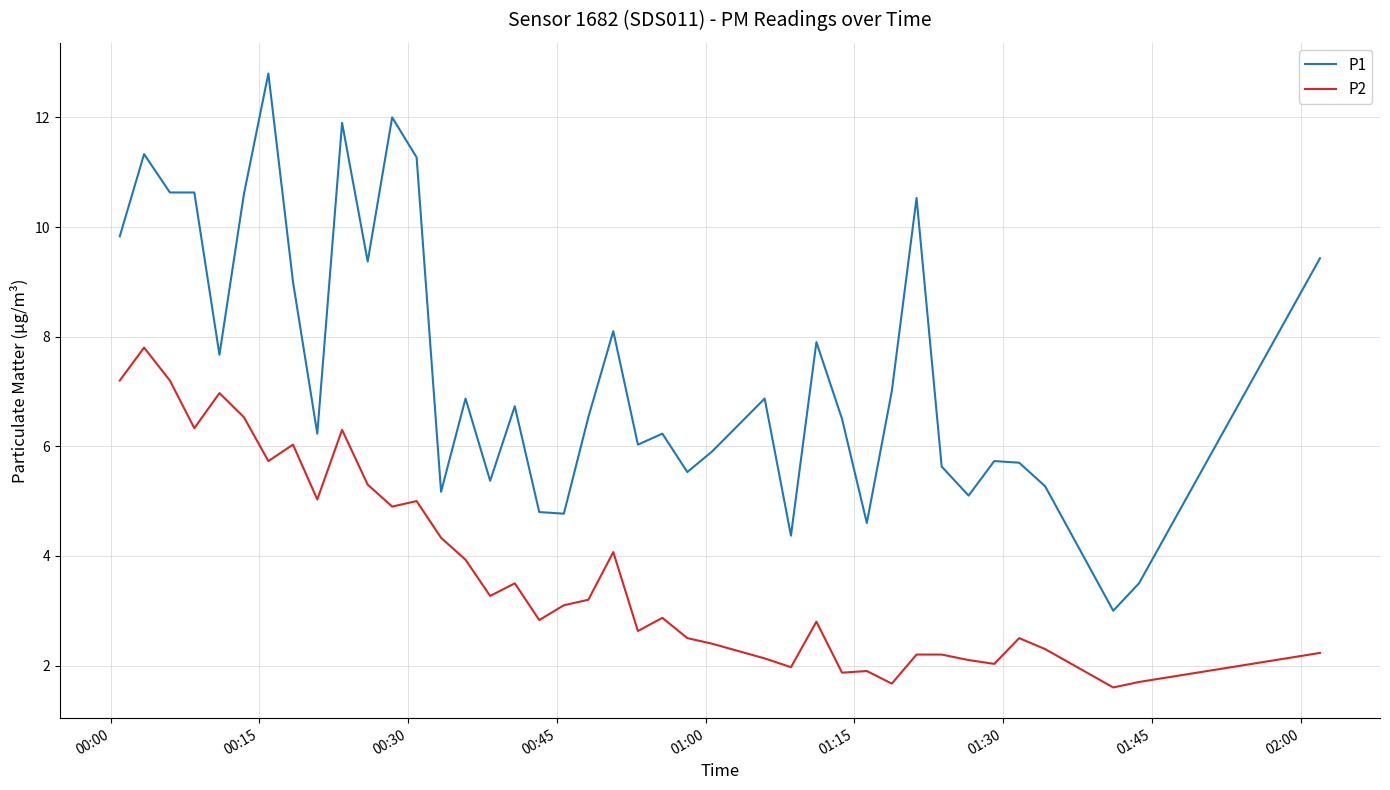

What is the difference between the maximum and minimum values in the P2 series?

6.2